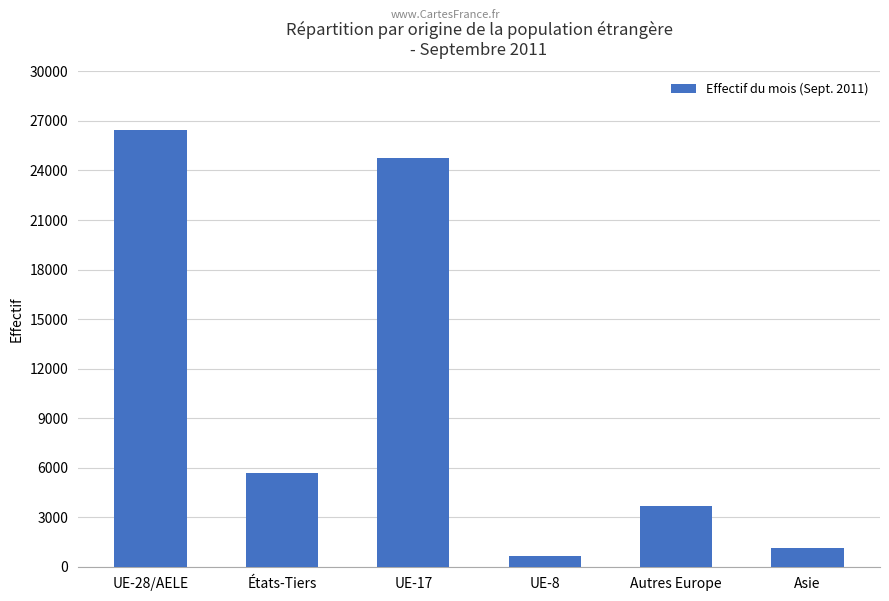

What is the sum of the values at UE-17 and UE-28/AELE?

51249